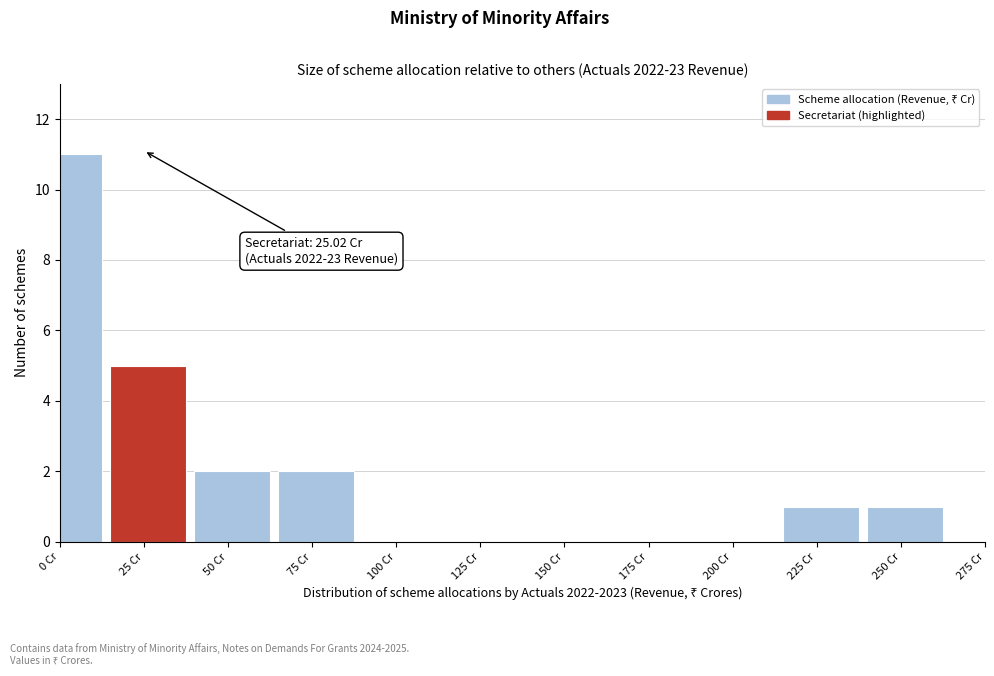

Reading left to right, transcribe all the data shown in this chart.

0 Cr=11	25 Cr=5	50 Cr=2	75 Cr=2	100 Cr=0	125 Cr=0	150 Cr=0	175 Cr=0	200 Cr=0	225 Cr=1	250 Cr=1